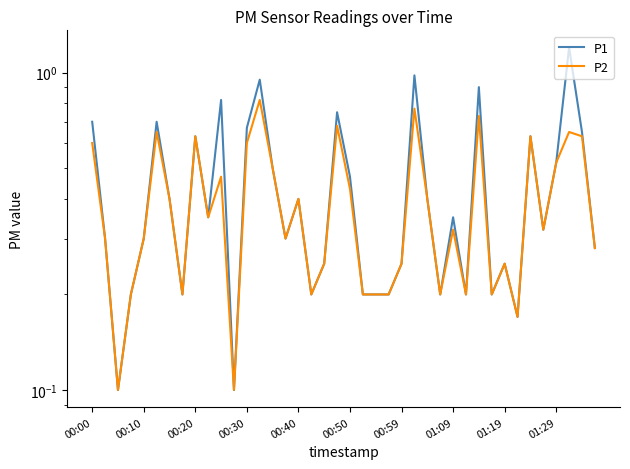

Rank the series by their average value, from lowest to highest.

P2, P1